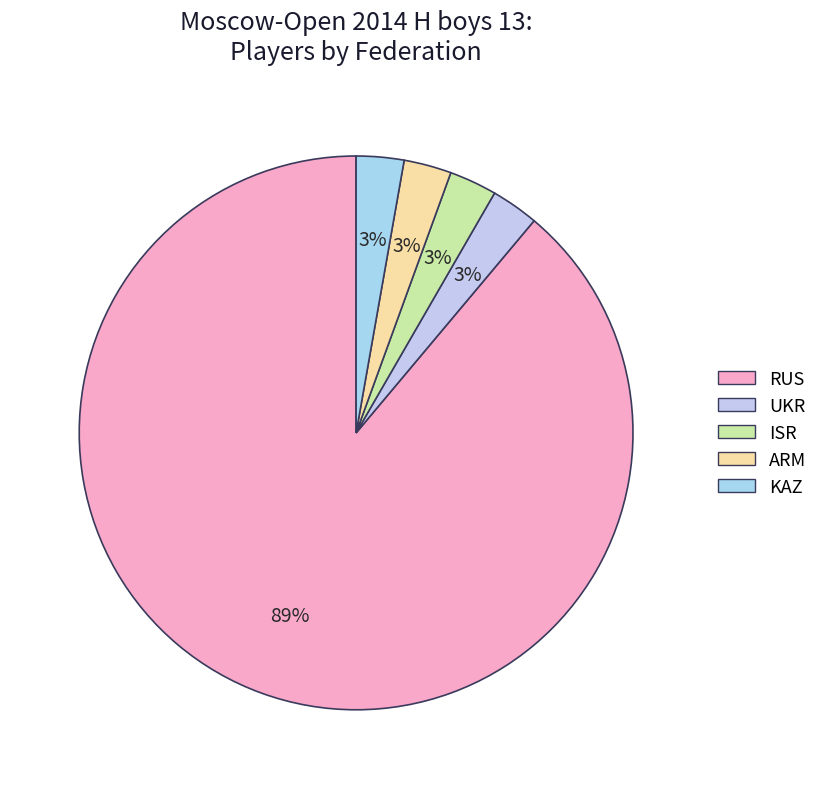

How many slices are in this pie chart?

5